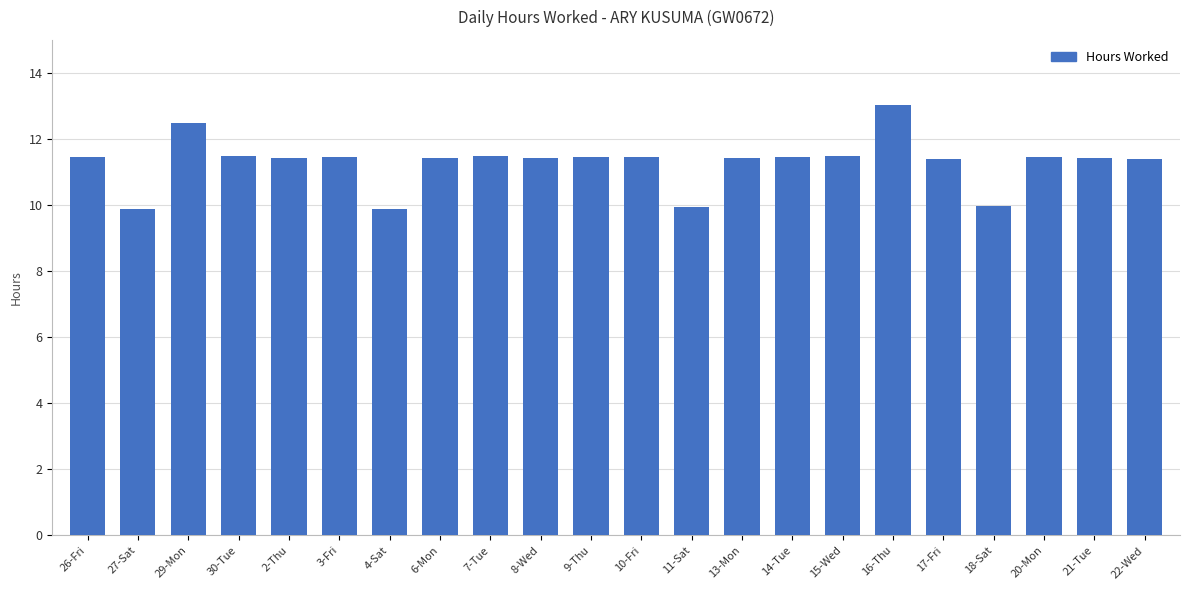

What is the change in value from 4-Sat to 16-Thu?

+3.1